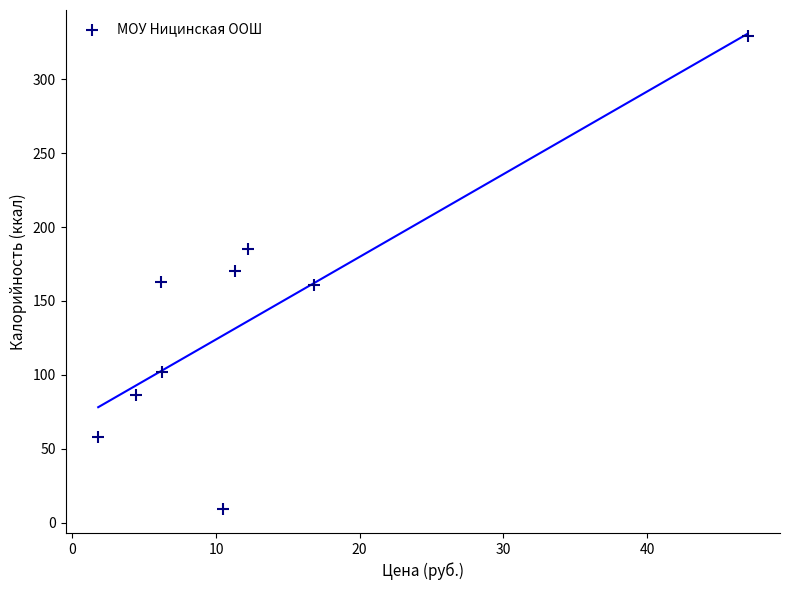

What is the range of Y values (max minus min)?

320